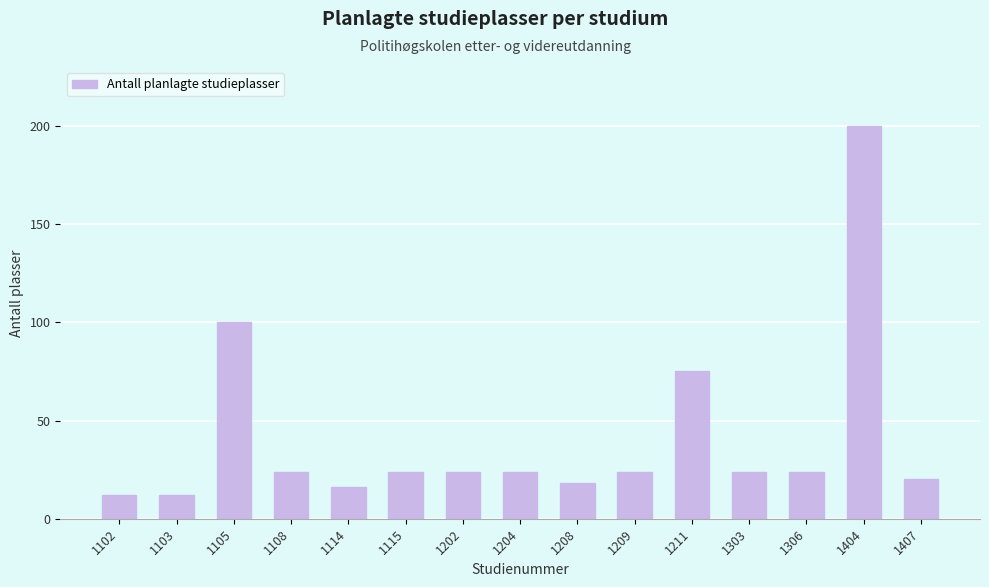

What is the change in value from 1103 to 1208?

+6